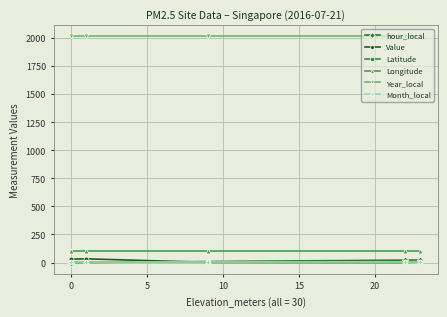

How many lines are shown in the chart?

6